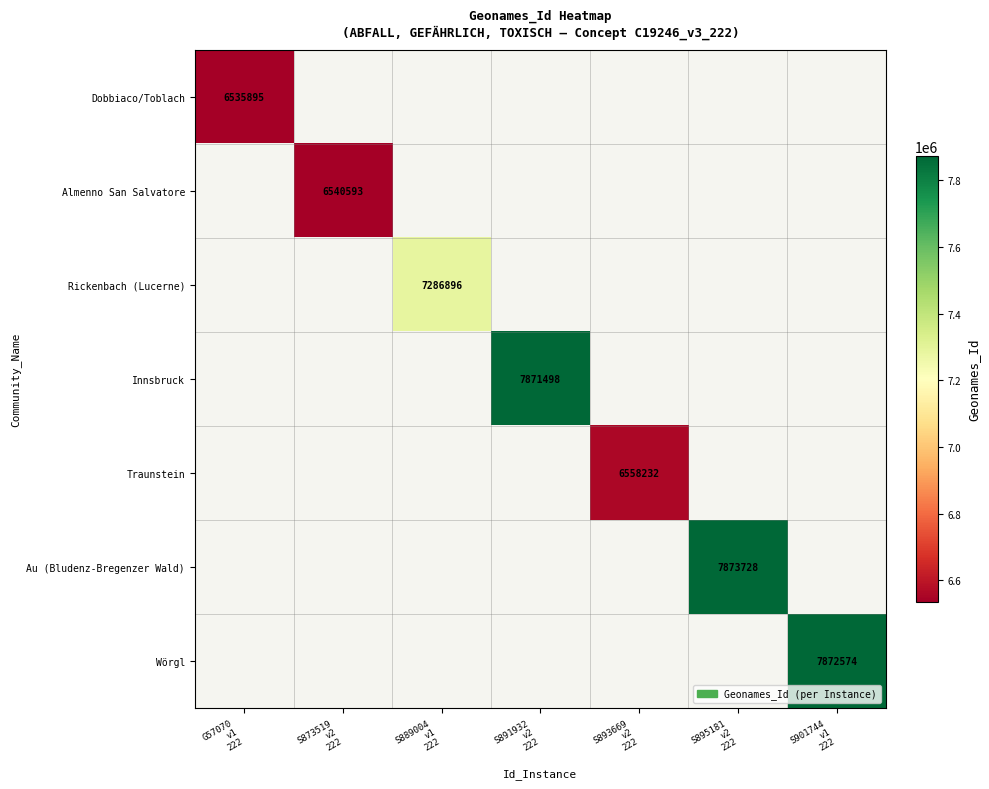

Count the number of categories in the chart.

7